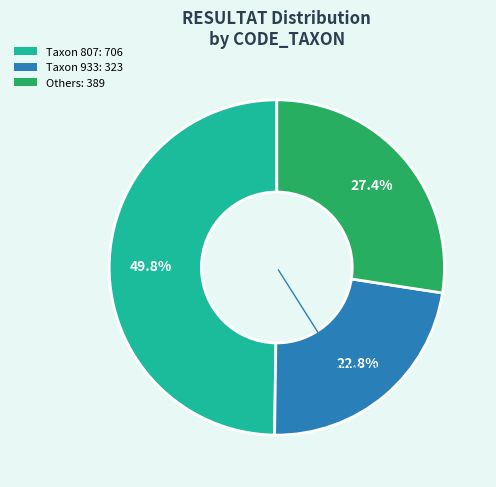

Does any single category account for the majority?

No